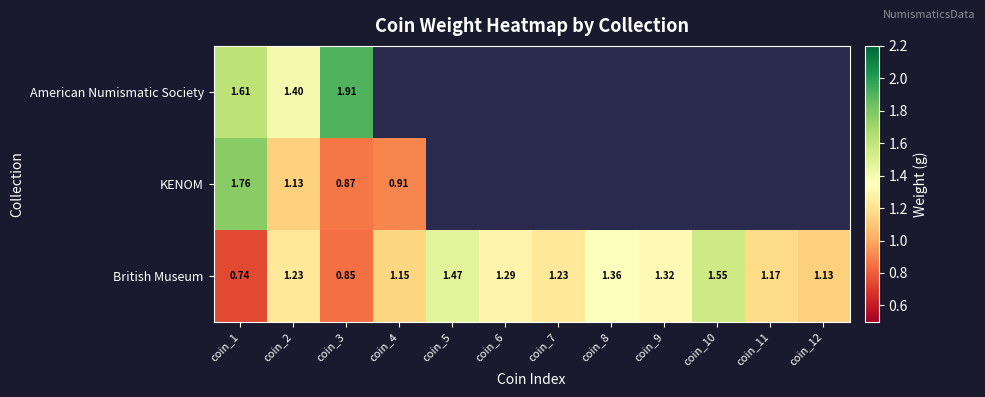

Is the value of KENOM at coin_1 greater than the value of British Museum at coin_2?

Yes